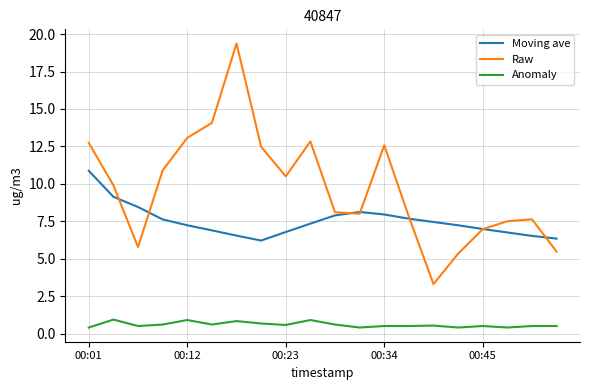

Which series has the largest range (max minus min)?

Raw